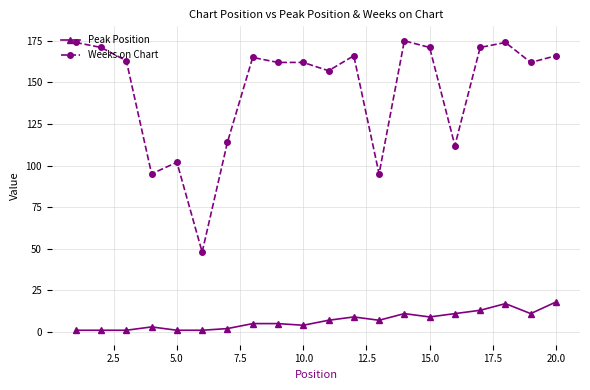

What is the average value of the Peak Position series?

7